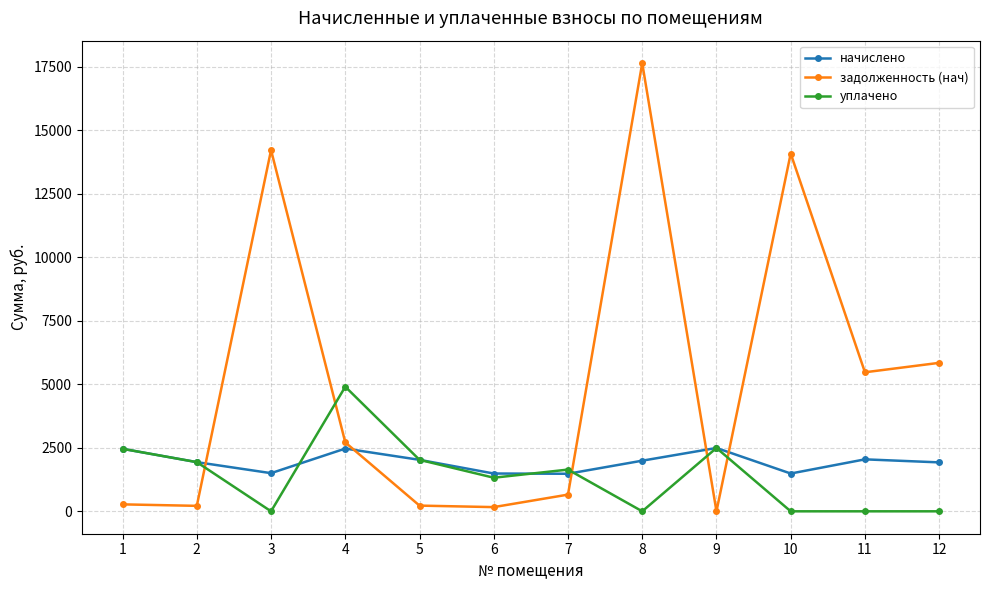

At 11, list the series in order from largest to smallest.

задолженность (нач), начислено, уплачено